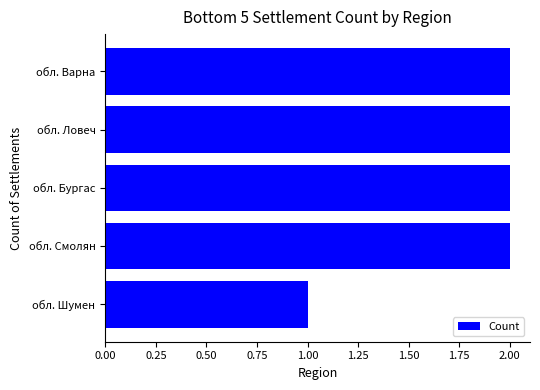

What is the change in value from обл. Шумен to обл. Варна?

+1